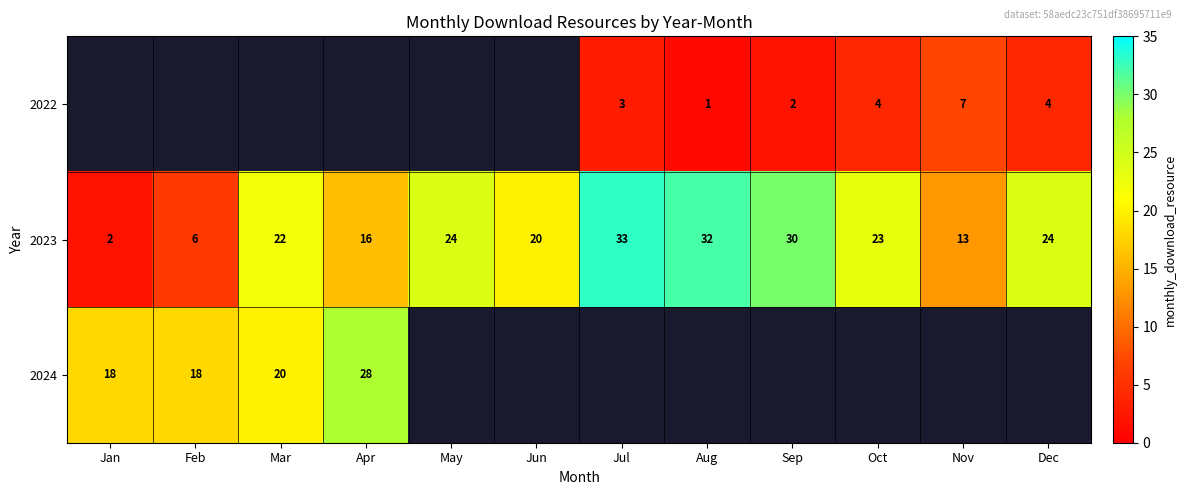

The 2023 series shows 20 at Jun. True or false?

True